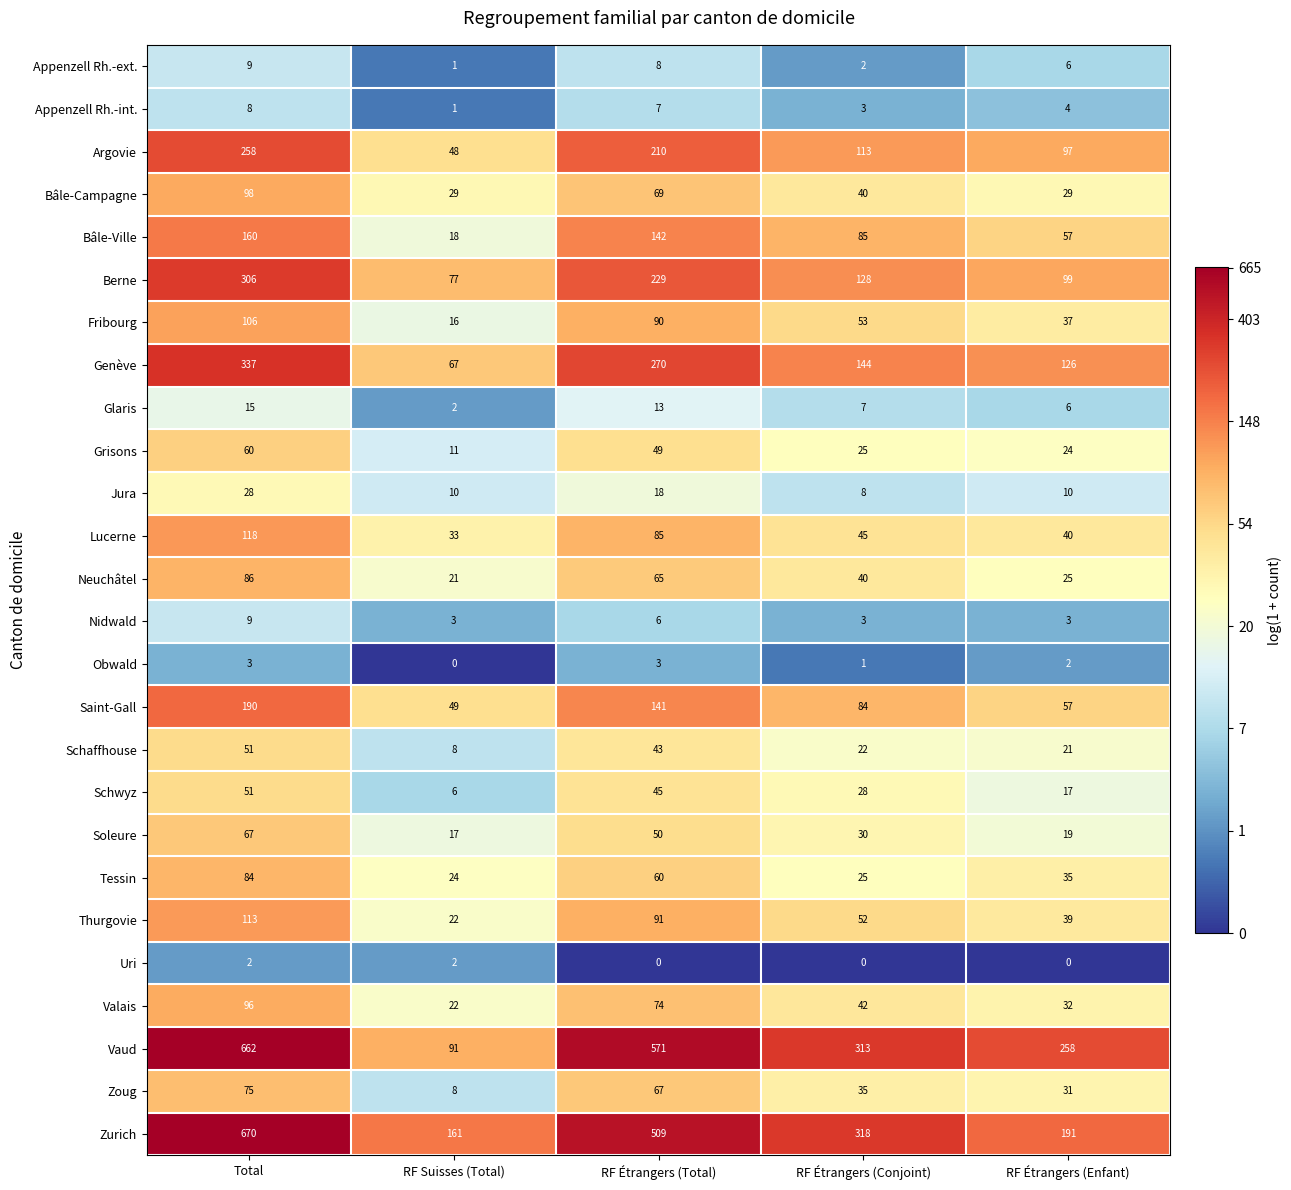

Is it true that Bâle-Ville equals 85 at RF Étrangers (Conjoint)?

True